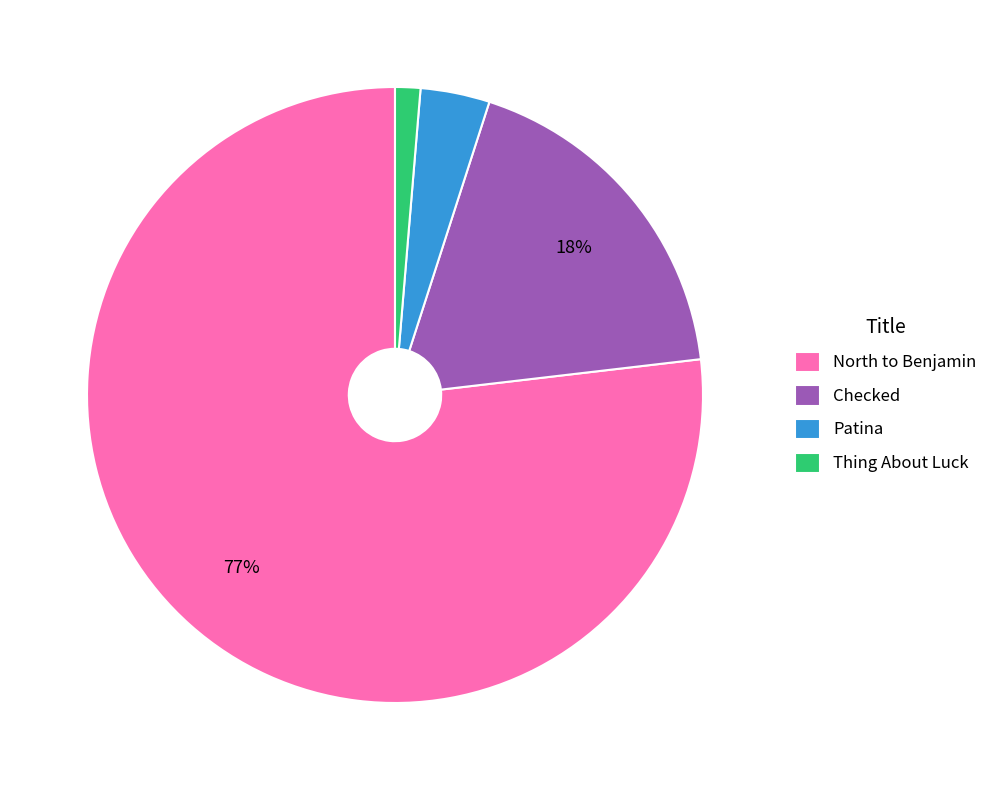

To the nearest percent, what portion does North to Benjamin represent?

77%